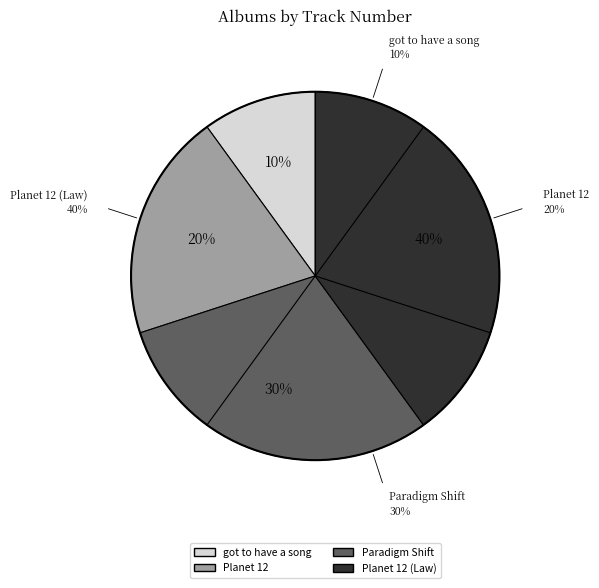

Rank the categories by value from highest to lowest.

Planet 12 (Law), Paradigm Shift, Planet 12, got to have a song